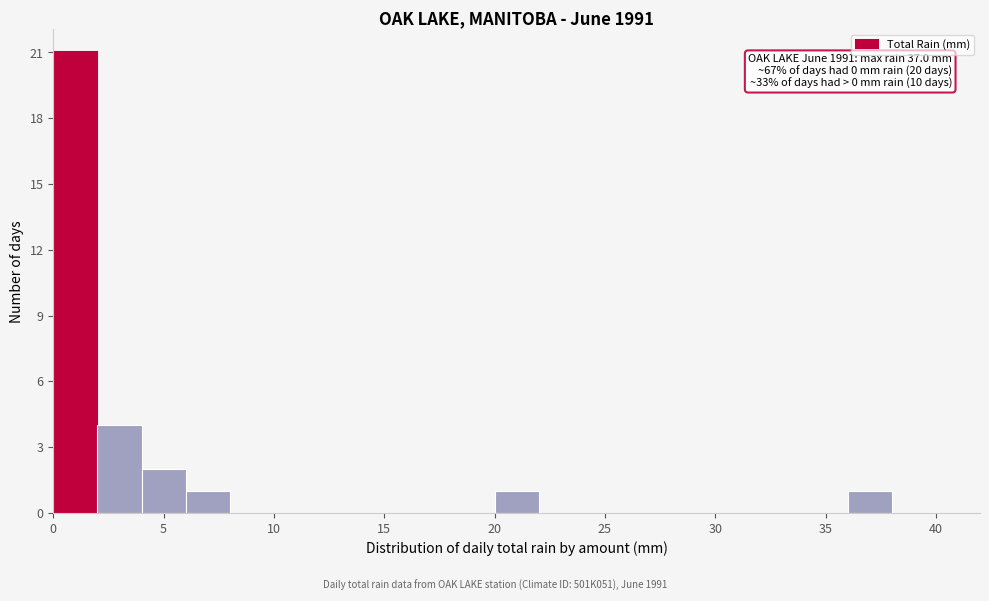

Over which range of the x-axis is the bar tallest?

0 to 2